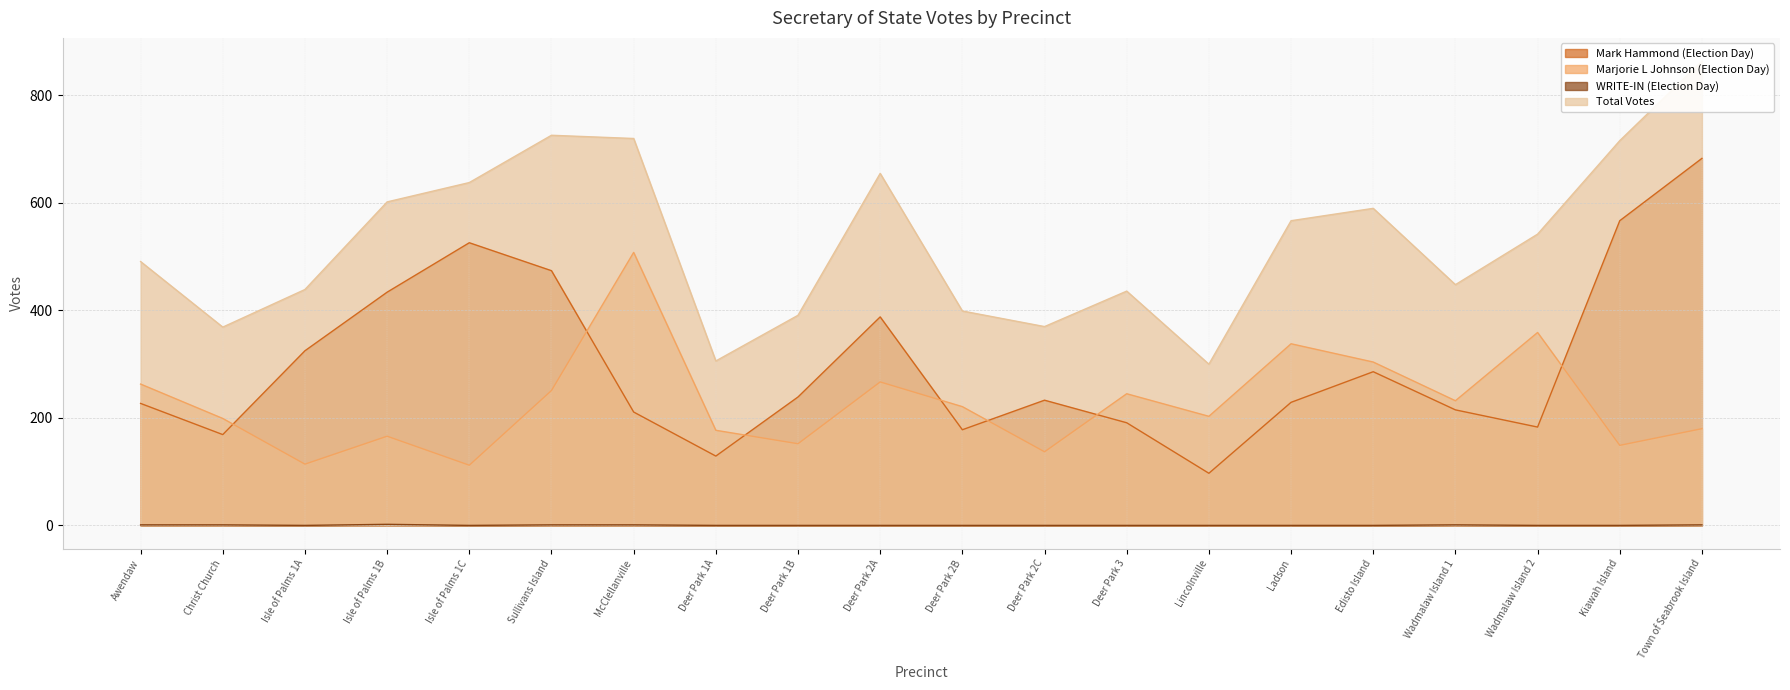

How many data points in Mark Hammond (Election Day) are above 233?

9